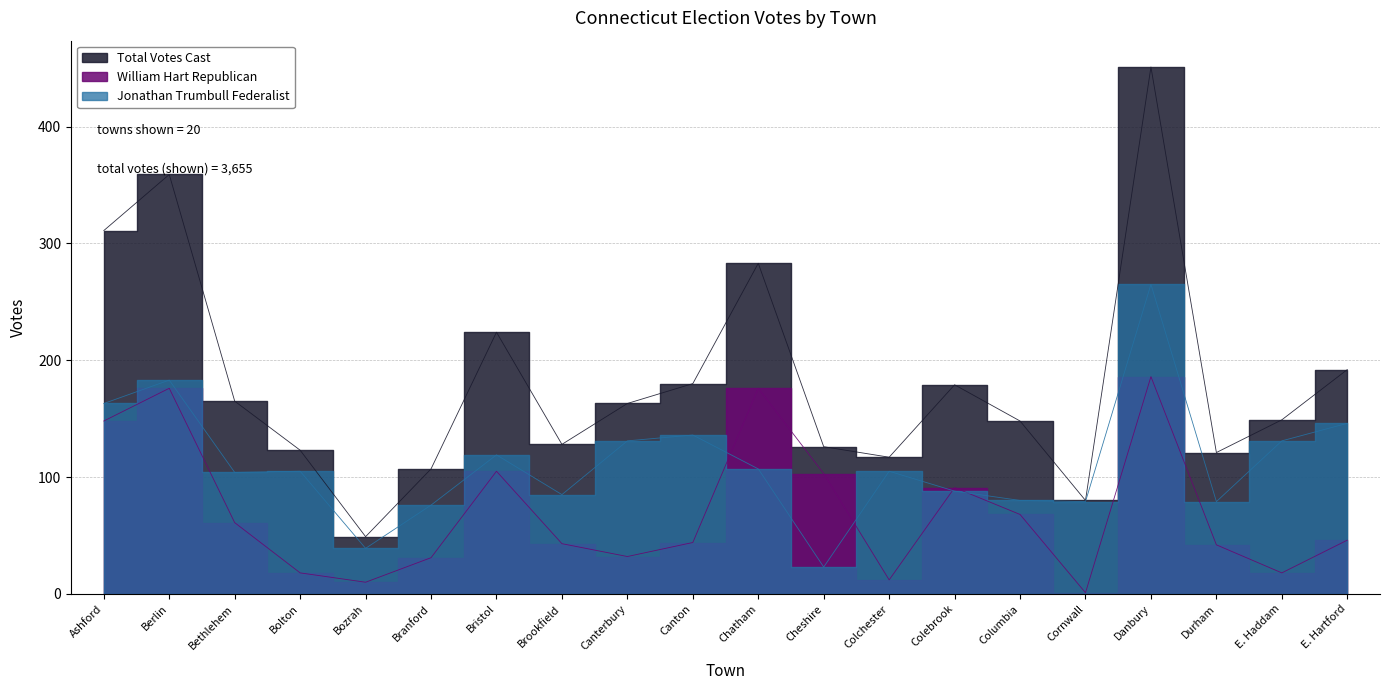

What are all the series names shown in the legend?

Jonathan Trumbull Federalist, William Hart Republican, Total Votes Cast